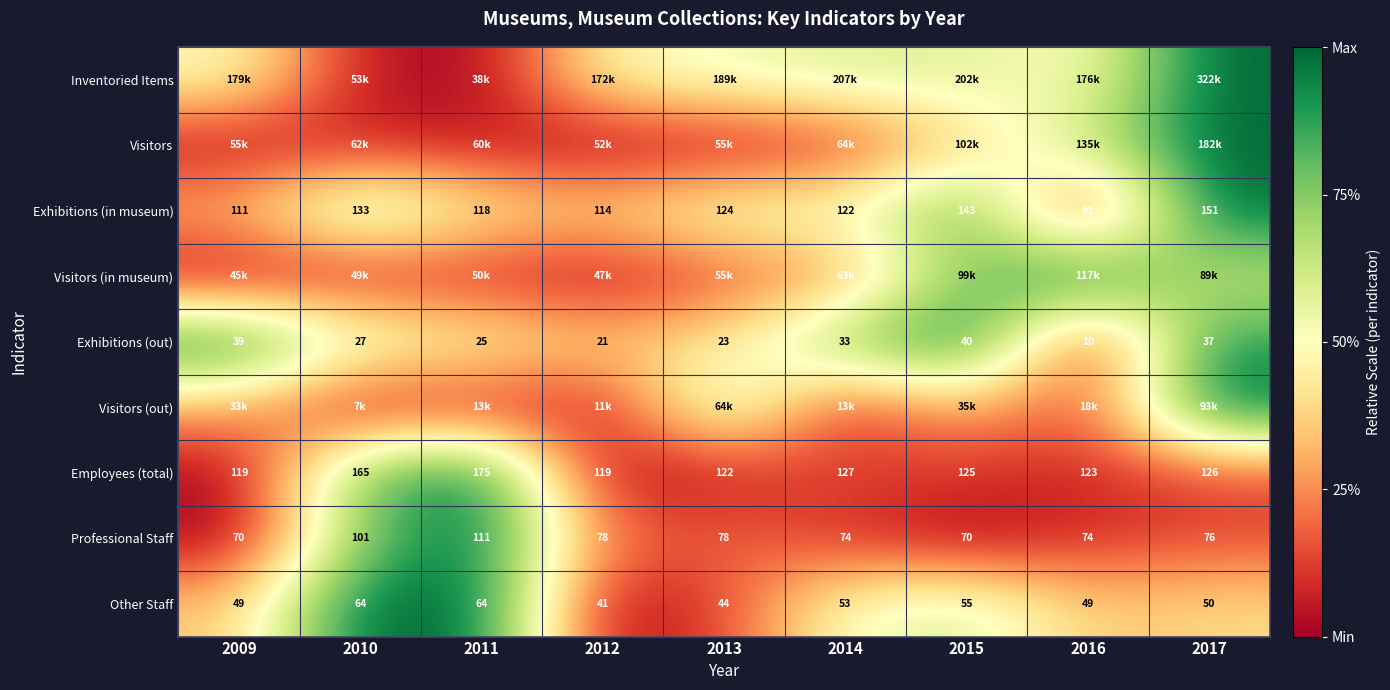

How many data points does each series have?

9